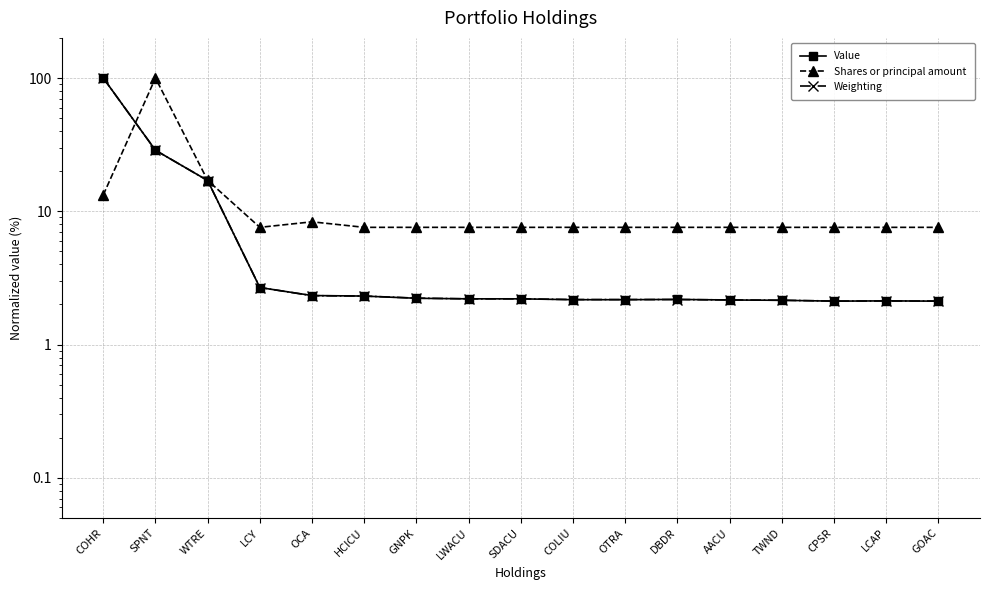

How many intersections are there between Shares or principal amount and Weighting?

1